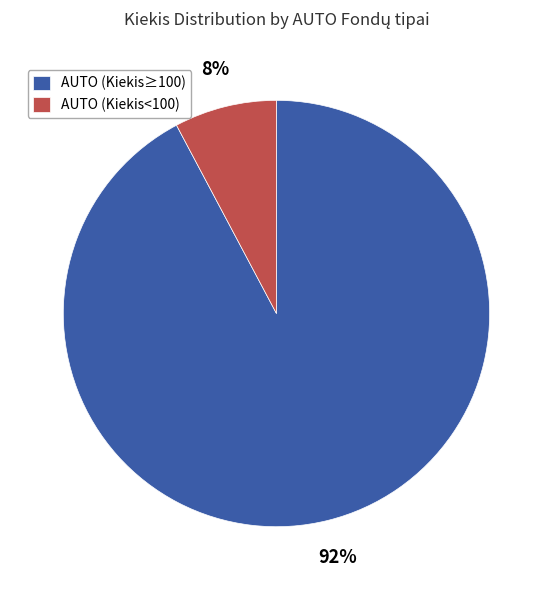

To the nearest percent, what is the difference between the largest and smallest slice percentages?

84%